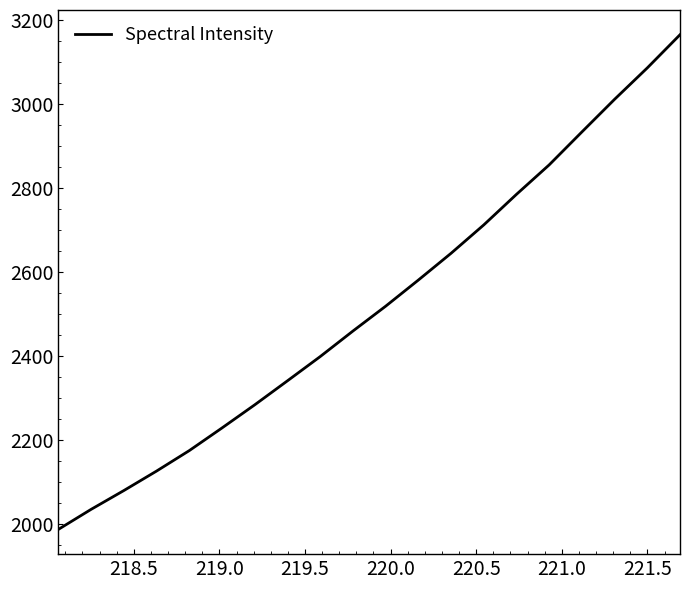

What is the difference between the maximum and minimum values?

1177.2